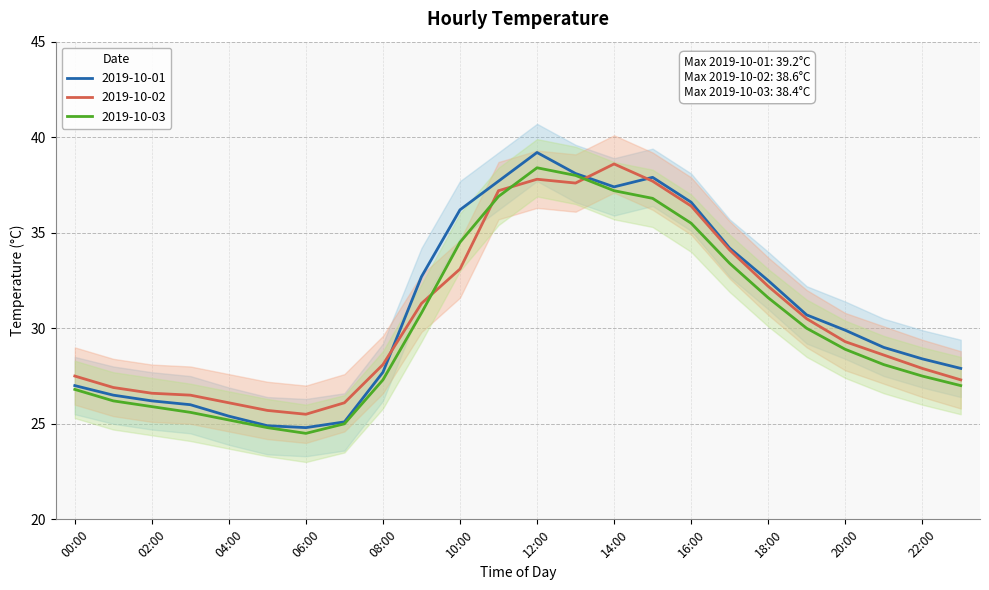

List the labels in order of 2019-10-01 value, smallest first.

06:00, 05:00, 07:00, 04:00, 03:00, 02:00, 01:00, 00:00, 08:00, 23:00, 22:00, 21:00, 20:00, 19:00, 18:00, 09:00, 17:00, 10:00, 16:00, 14:00, 11:00, 15:00, 13:00, 12:00